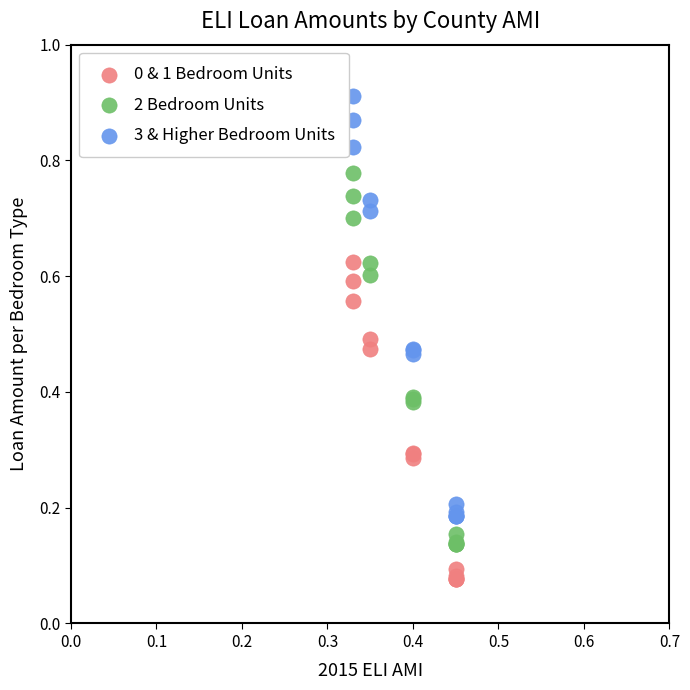

Which series contains the highest Y value?

3 & Higher Bedroom Units